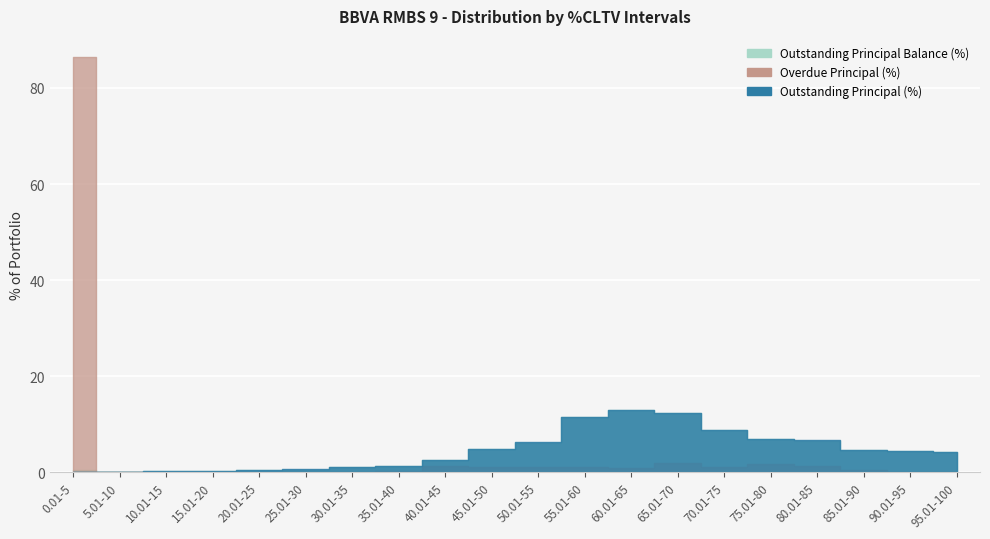

Which series has the largest range (max minus min)?

Overdue Principal (%)